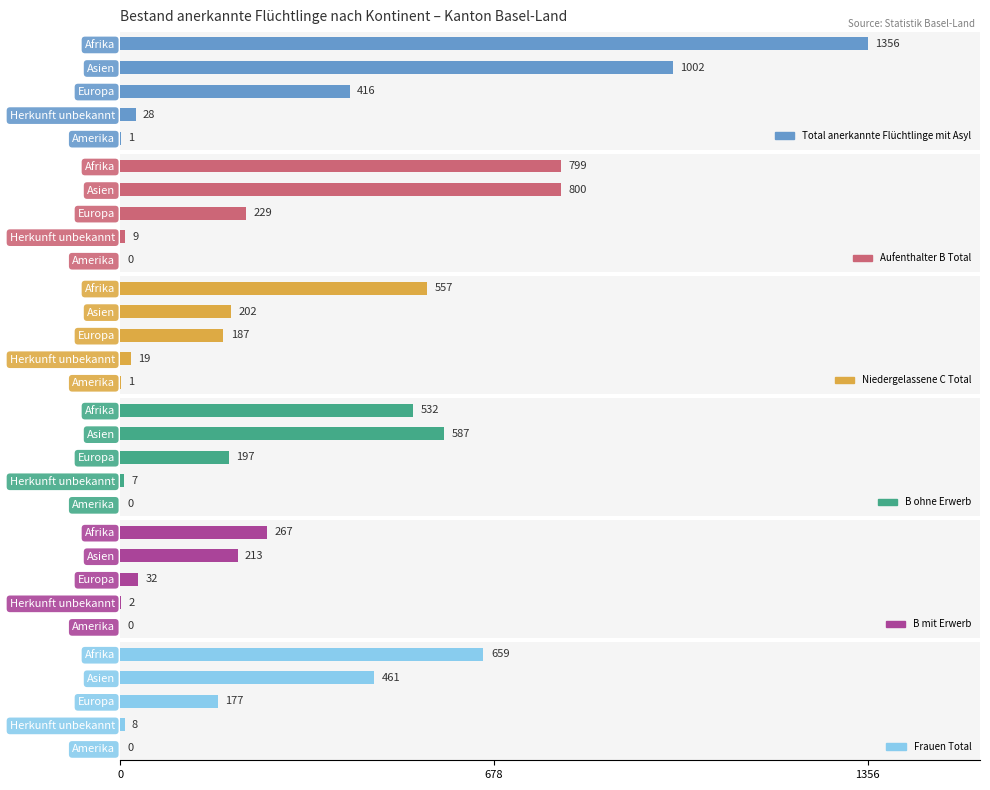

What is the average value of the B mit Erwerb series?

103